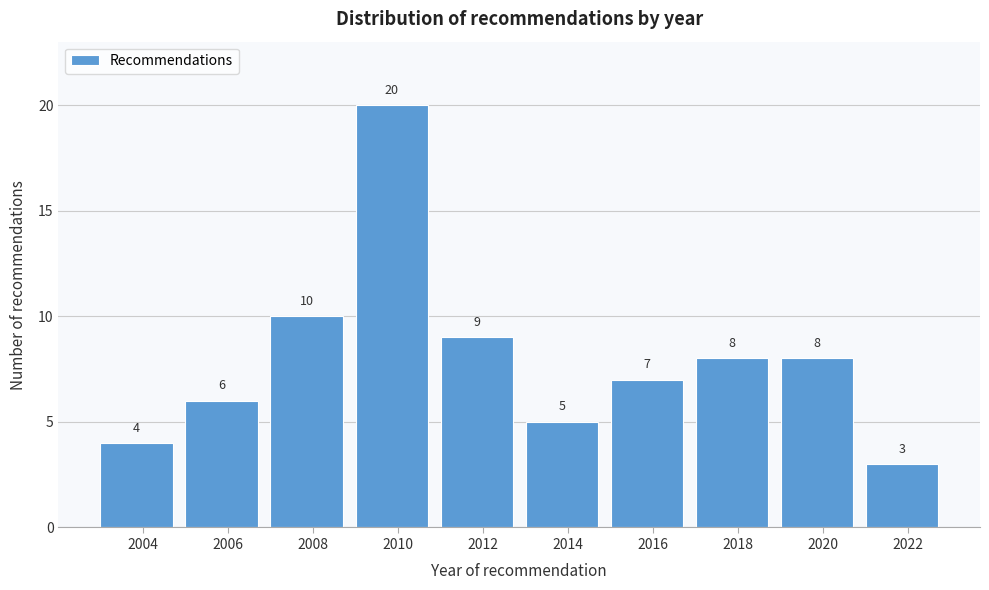

Reading right to left, what are all the values shown in this chart?

3	8	8	7	5	9	20	10	6	4